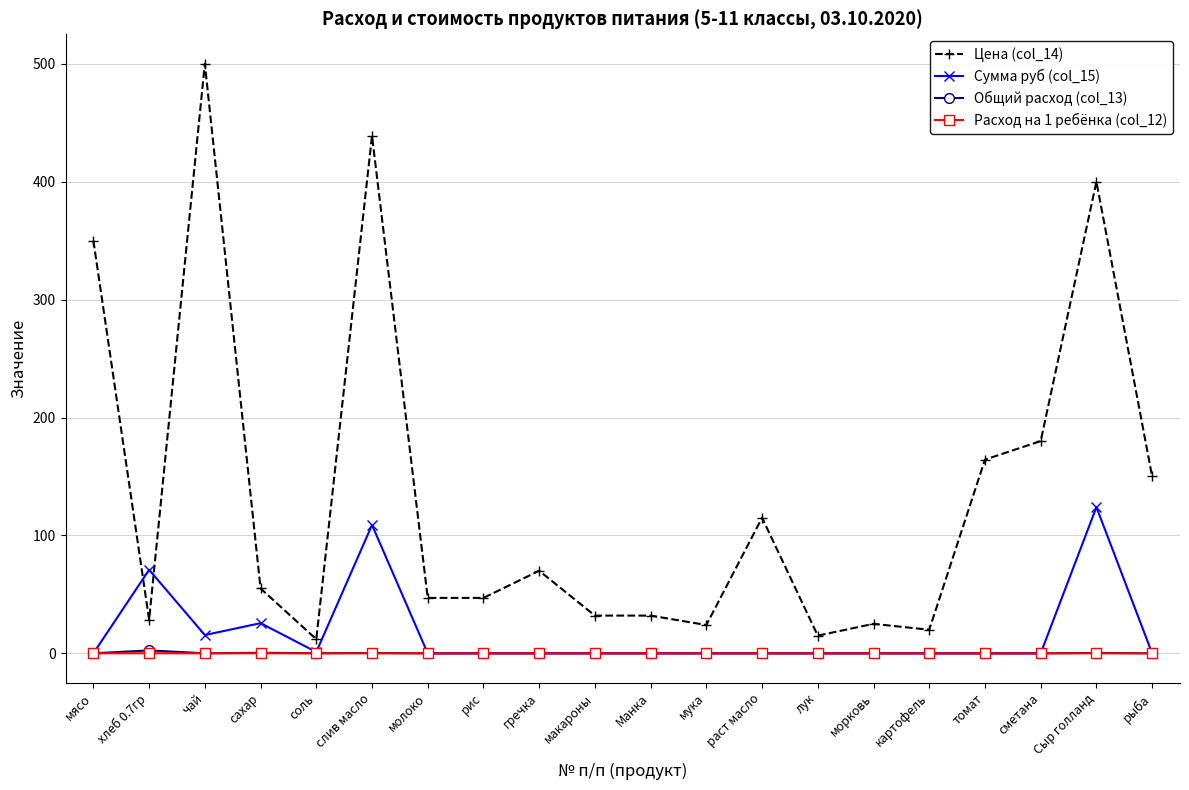

At how many categories does at least one series exceed 218?

4